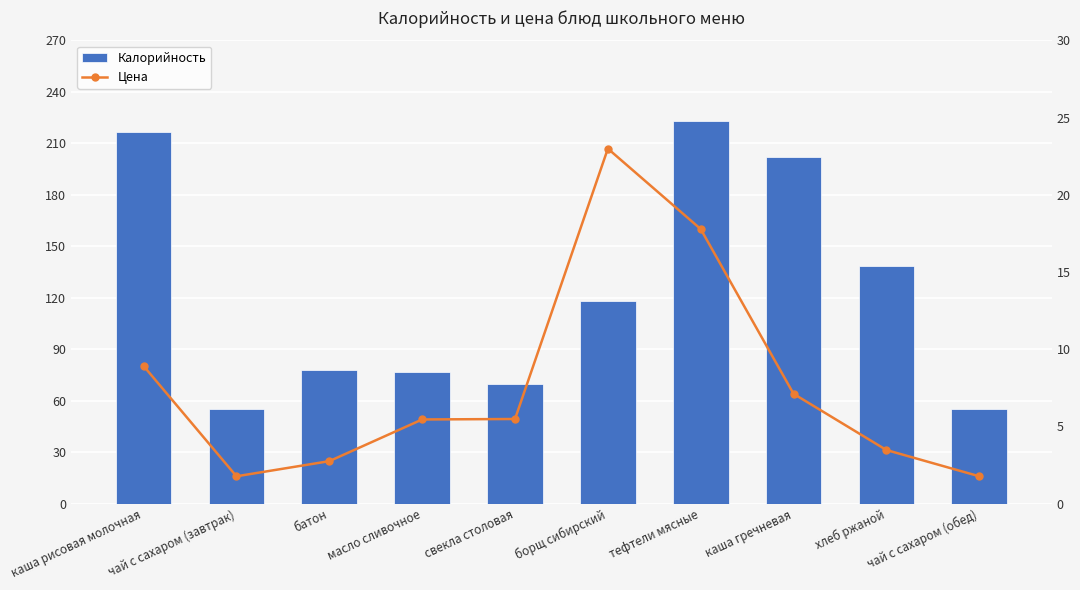

The value of Цена at батон is 2.8. True or false?

True